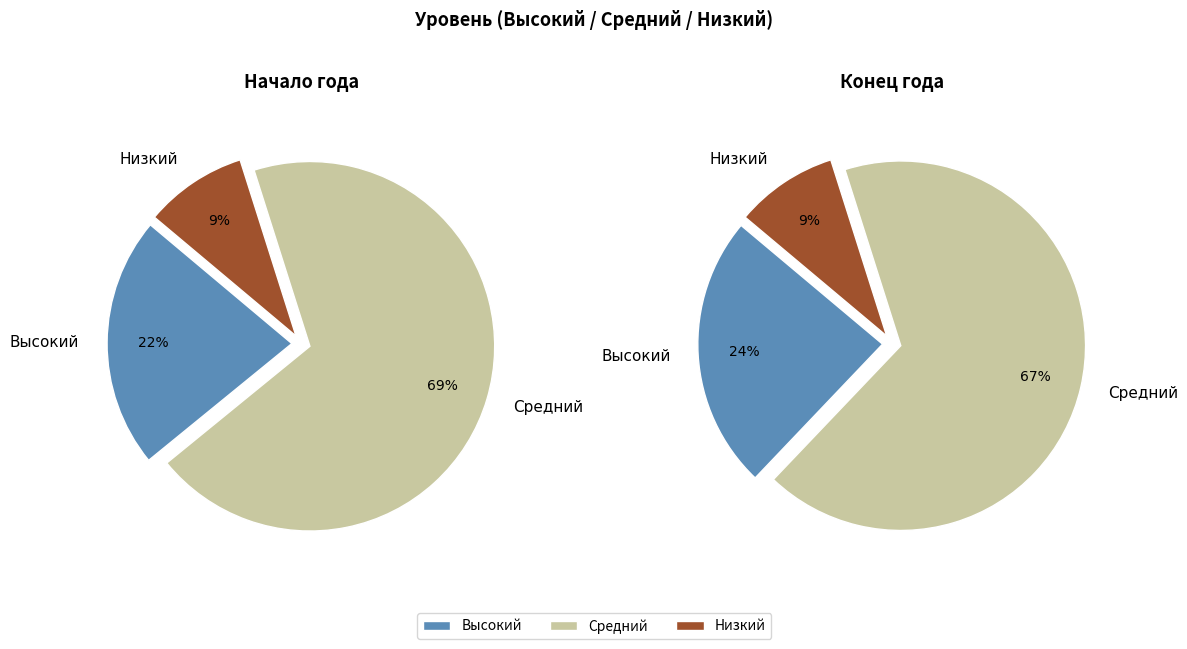

To the nearest percent, what is the difference between the Низкий and Высокий slice percentages?

15%